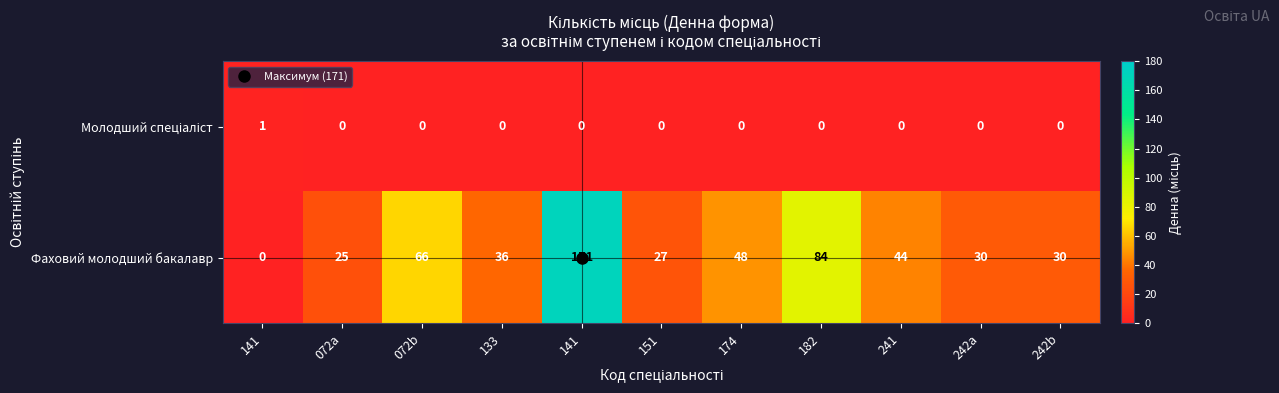

Count the number of data series in this chart.

2